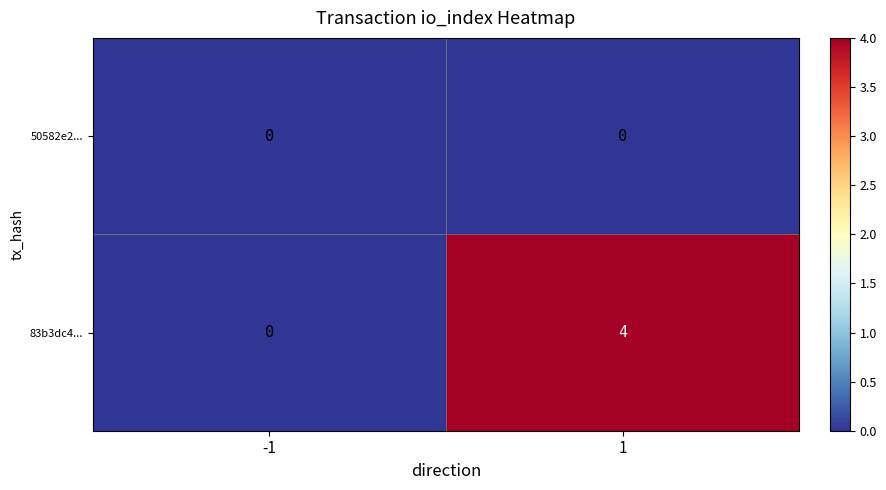

The 83b3dc4... series shows -2 at -1. True or false?

False